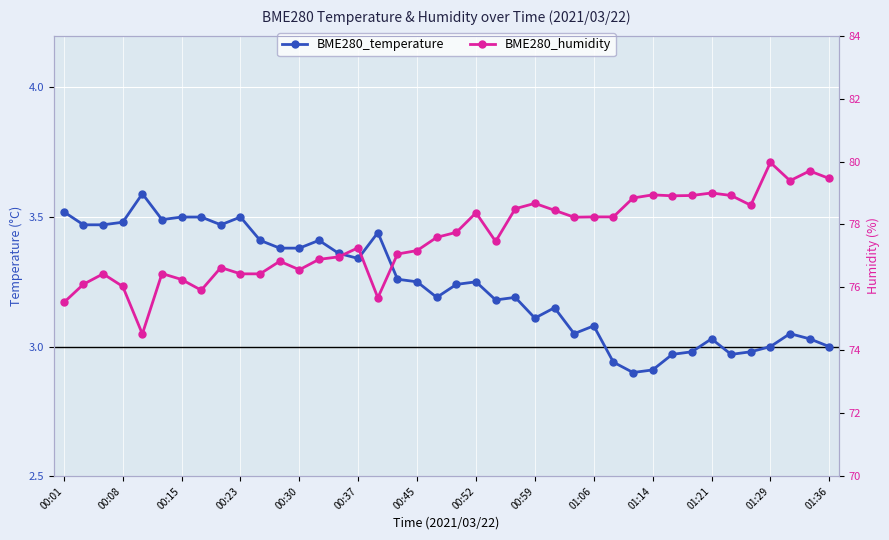

What is the sum of all BME280_temperature values?

129.4